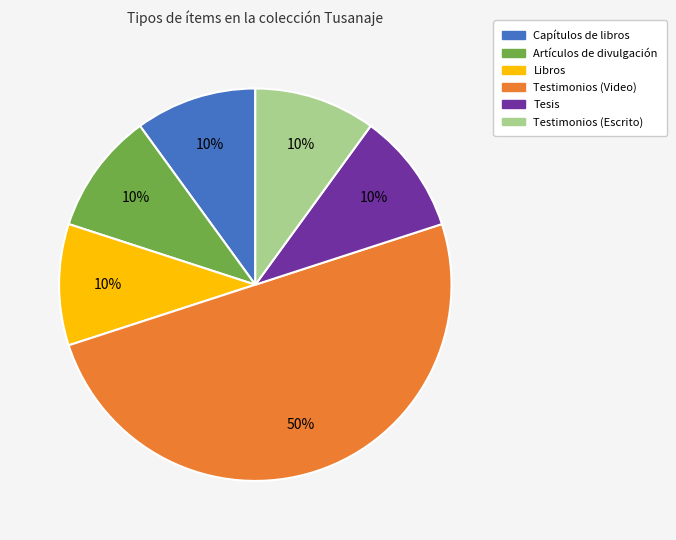

Is it true that Capítulos de libros is 10% of the pie?

True